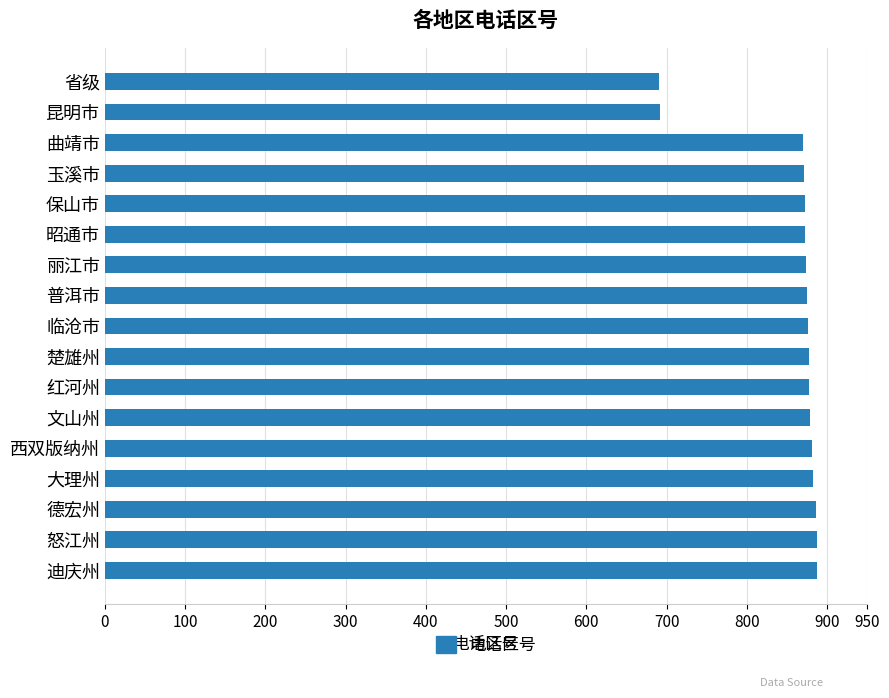

The chart shows a value of 691 at 省级. True or false?

True